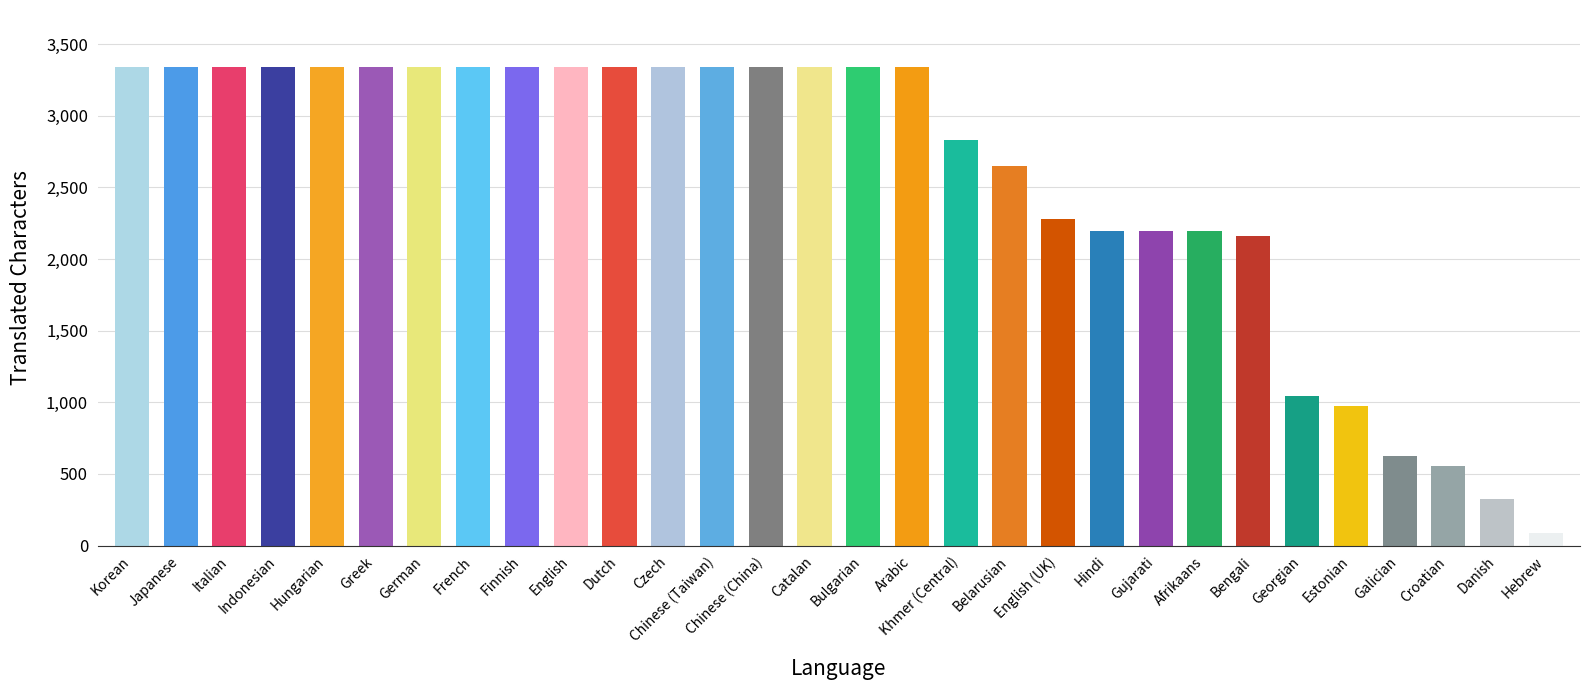

What is the difference between the second highest and minimum values?

3252